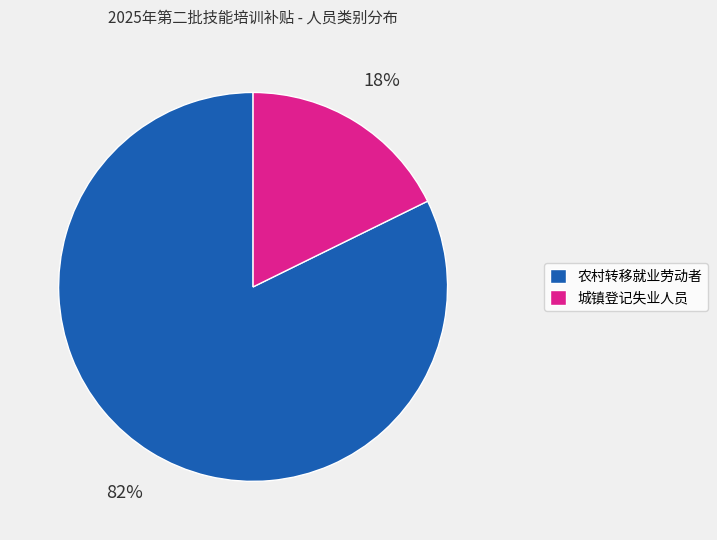

True or false: 农村转移就业劳动者 accounts for 82% of the total.

True